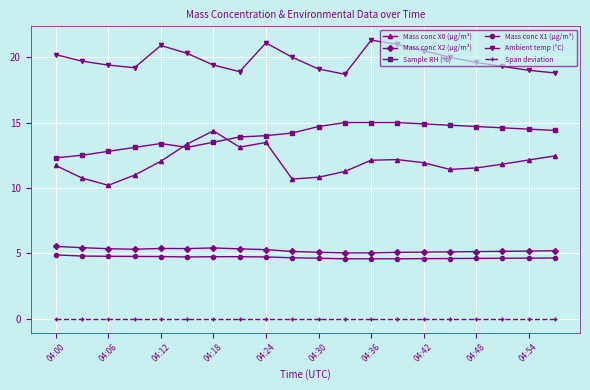

List the series in order of their peak value, lowest first.

Span deviation, Mass conc X1 (μg/m³), Mass conc X2 (μg/m³), Mass conc X0 (μg/m³), Sample RH (%), Ambient temp (°C)